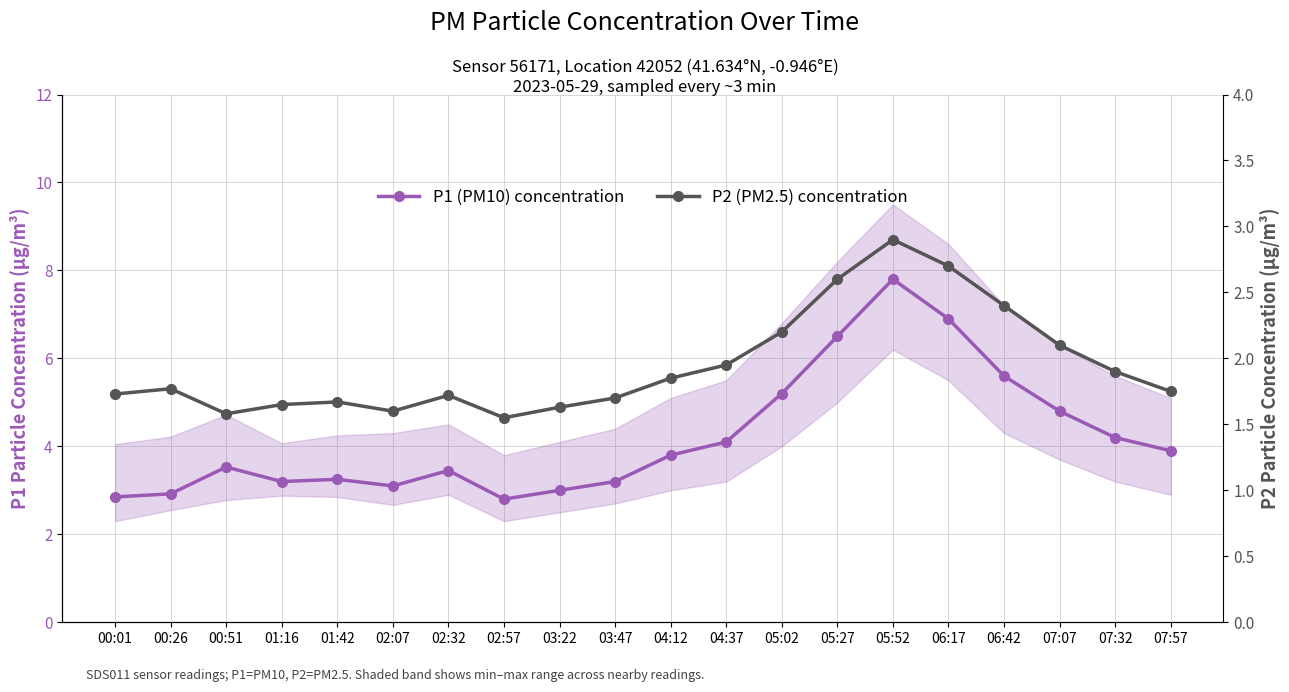

What is the spread (max minus min) of values at 00:01?

1.1